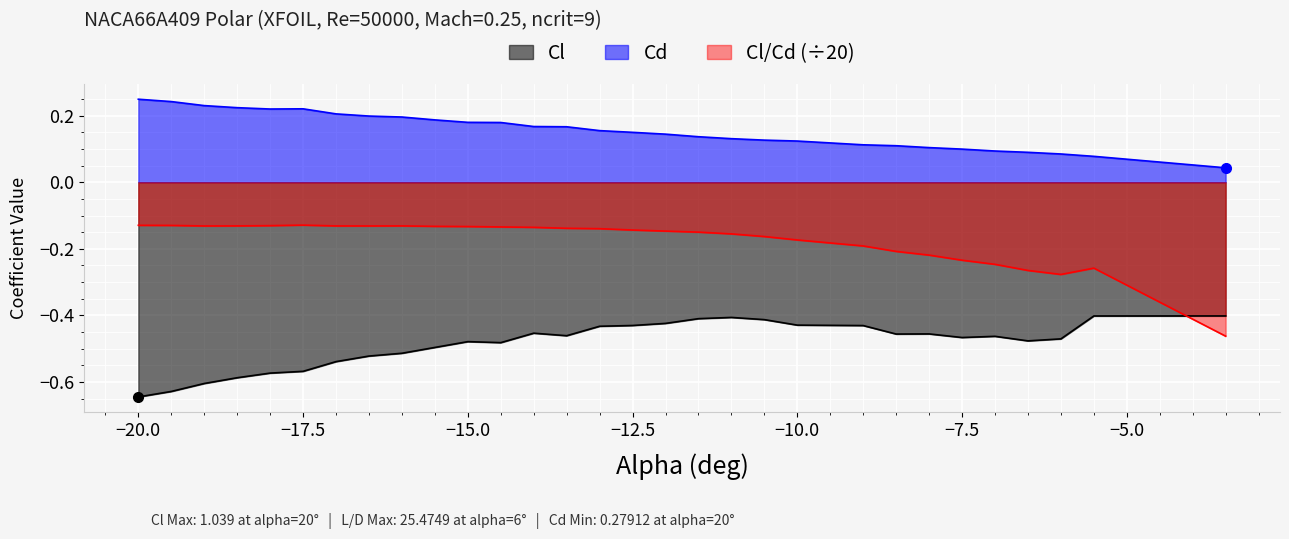

At Cl, list the series in order from largest to smallest.

alpha, Cl_Cd, Cl